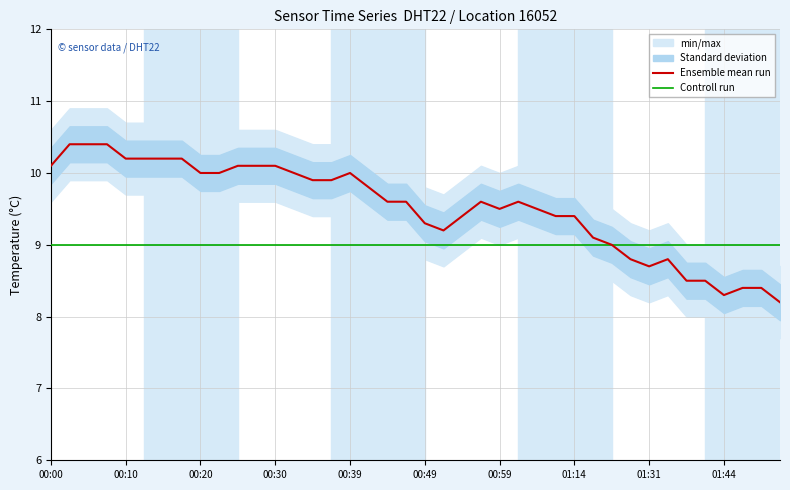

True or false: Controll run has a value of 14.3 at 01:44.

False